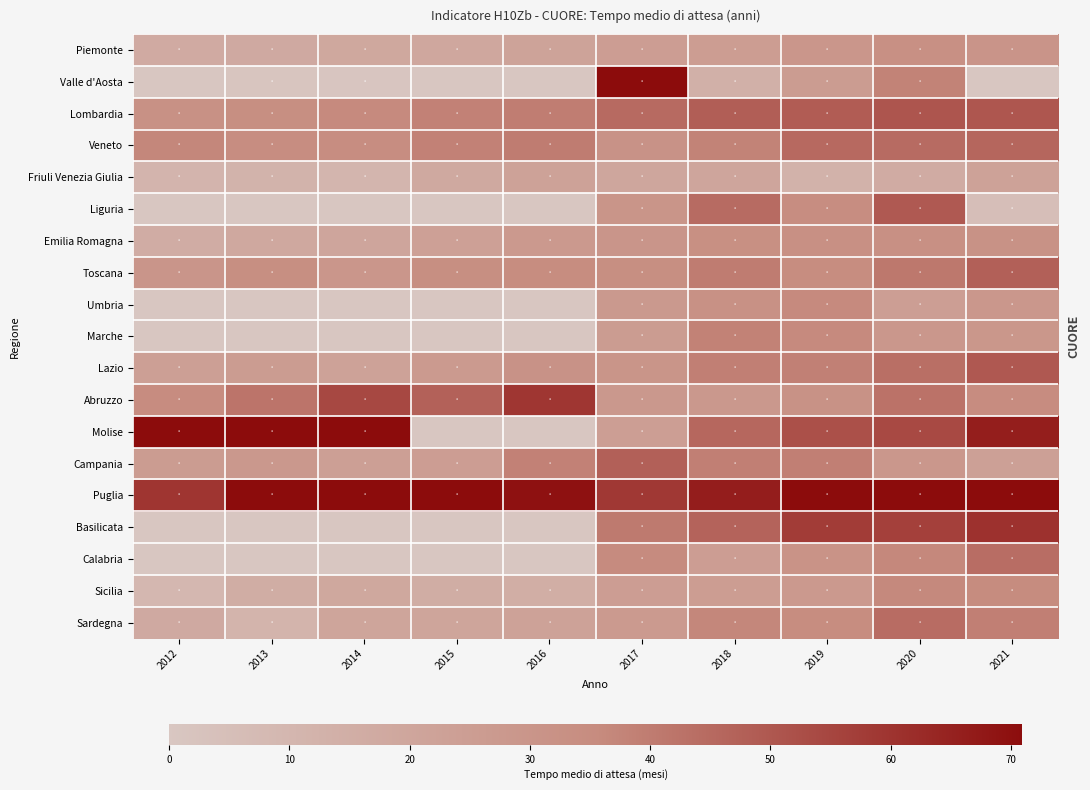

Reading left to right, list all the values displayed in this chart.

Piemonte: 2012=17.0	2013=17.6	2014=18.8	2015=19.1	2016=21.8	2017=25.0	2018=25.3	2019=29.2	2020=32.9	2021=30.4
Valle d'Aosta: 2012=0.0	2013=1.2	2014=0.9	2015=0.0	2016=0.0	2017=120.8	2018=13.8	2019=25.8	2020=37.9	2021=0.0
Lombardia: 2012=32.3	2013=33.8	2014=35.8	2015=38.5	2016=39.5	2017=44.8	2018=48.1	2019=48.7	2020=50.5	2021=50.3
Veneto: 2012=36.6	2013=34.4	2014=34.6	2015=38.5	2016=39.8	2017=31.5	2018=37.9	2019=44.9	2020=44.6	2021=45.8
Friuli Venezia Giulia: 2012=11.0	2013=12.0	2014=10.3	2015=18.1	2016=22.4	2017=19.4	2018=20.2	2019=12.4	2020=16.5	2021=22.4
Liguria: 2012=0.0	2013=0.0	2014=0.0	2015=0.0	2016=0.0	2017=30.0	2018=44.4	2019=34.6	2020=49.4	2021=5.0
Emilia Romagna: 2012=15.8	2013=18.4	2014=20.2	2015=23.1	2016=27.2	2017=29.7	2018=33.1	2019=32.8	2020=32.7	2021=32.1
Toscana: 2012=29.8	2013=33.6	2014=29.2	2015=33.8	2016=34.9	2017=33.6	2018=39.8	2019=34.8	2020=40.9	2021=47.5
Umbria: 2012=0.0	2013=0.0	2014=0.0	2015=0.0	2016=0.0	2017=27.6	2018=32.2	2019=36.0	2020=24.6	2021=28.4
Marche: 2012=0.0	2013=0.0	2014=0.0	2015=0.0	2016=0.0	2017=25.7	2018=38.2	2019=35.8	2020=28.8	2021=29.0
Lazio: 2012=23.9	2013=26.0	2014=21.9	2015=27.0	2016=31.5	2017=30.2	2018=38.8	2019=38.7	2020=43.3	2021=49.7
Abruzzo: 2012=35.1	2013=42.1	2014=54.1	2015=47.3	2016=59.3	2017=28.0	2018=28.1	2019=31.9	2020=42.5	2021=35.0
Molise: 2012=72.4	2013=84.4	2014=96.4	2015=0.0	2016=0.0	2017=24.2	2018=45.6	2019=51.9	2020=53.8	2021=65.9
Campania: 2012=25.7	2013=27.9	2014=23.7	2015=25.2	2016=38.4	2017=47.6	2018=38.8	2019=38.8	2020=28.5	2021=23.3
Puglia: 2012=59.4	2013=78.6	2014=82.3	2015=84.2	2016=69.4	2017=58.5	2018=66.1	2019=73.1	2020=72.2	2021=82.6
Basilicata: 2012=0.0	2013=0.0	2014=0.0	2015=0.0	2016=0.0	2017=40.4	2018=46.8	2019=57.6	2020=56.3	2021=60.5
Calabria: 2012=0.0	2013=0.0	2014=0.0	2015=0.0	2016=0.0	2017=35.6	2018=25.1	2019=31.3	2020=36.5	2021=43.9
Sicilia: 2012=9.4	2013=15.6	2014=18.8	2015=15.6	2016=15.2	2017=24.8	2018=25.4	2019=27.4	2020=36.2	2021=35.3
Sardegna: 2012=17.5	2013=11.6	2014=20.5	2015=20.5	2016=22.2	2017=26.9	2018=36.7	2019=34.8	2020=44.1	2021=39.1